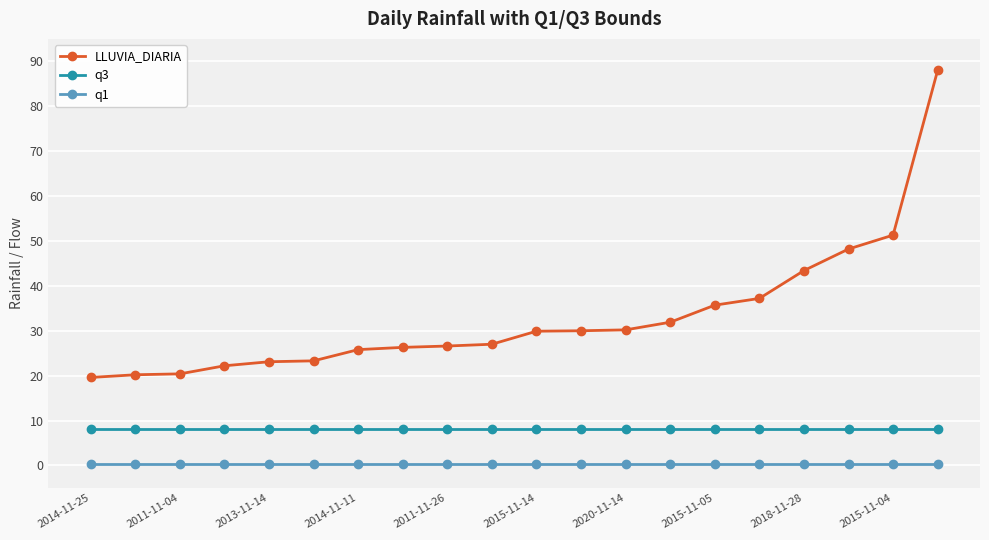

What is the average value of the LLUVIA_DIARIA series?

33.0